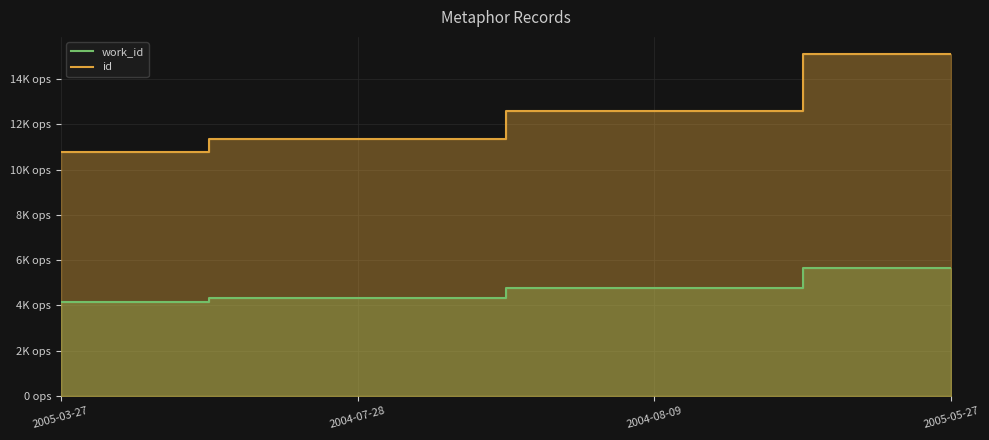

Reading left to right, list all the values displayed in this chart.

work_id: 4167	4339	4754	5658
id: 10764	11346	12584	15114